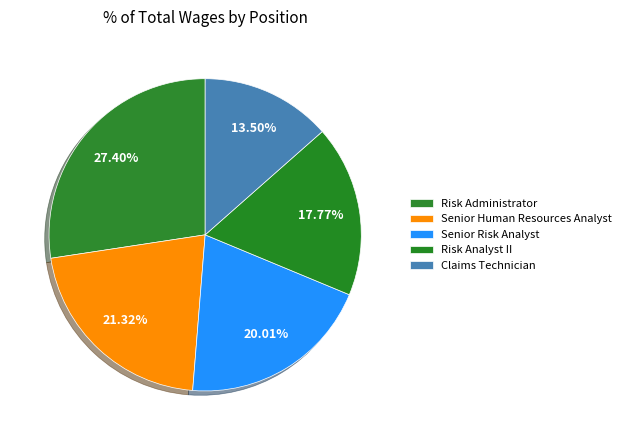

Rank the categories by value from lowest to highest.

Claims Technician, Risk Analyst II, Senior Risk Analyst, Senior Human Resources Analyst, Risk Administrator